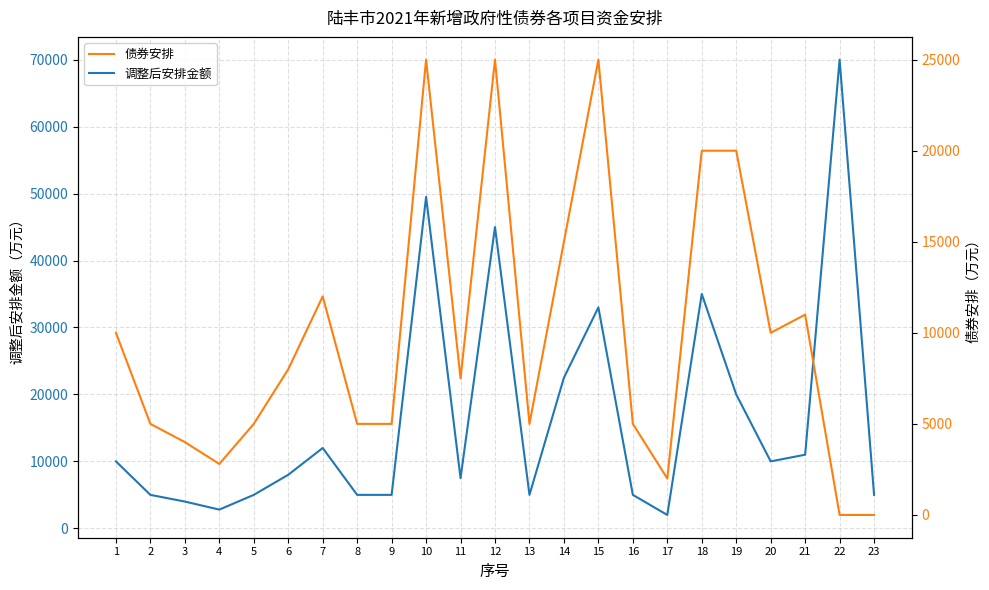

Where is 调整后安排金额 nearest to the value 36000?

18